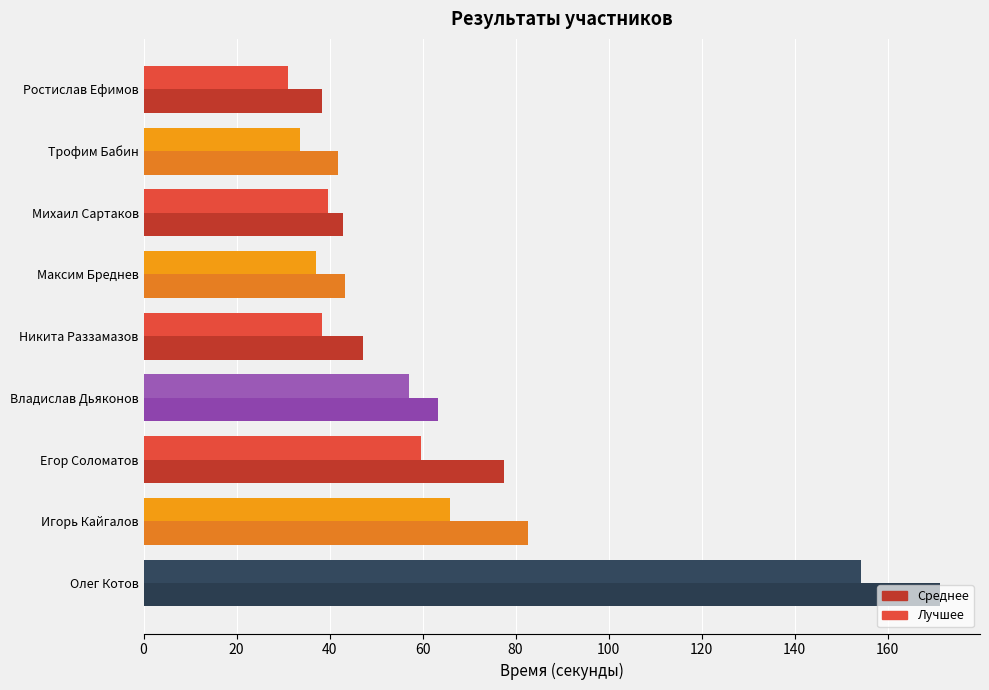

What are all the series names shown in the legend?

Среднее, Лучшее